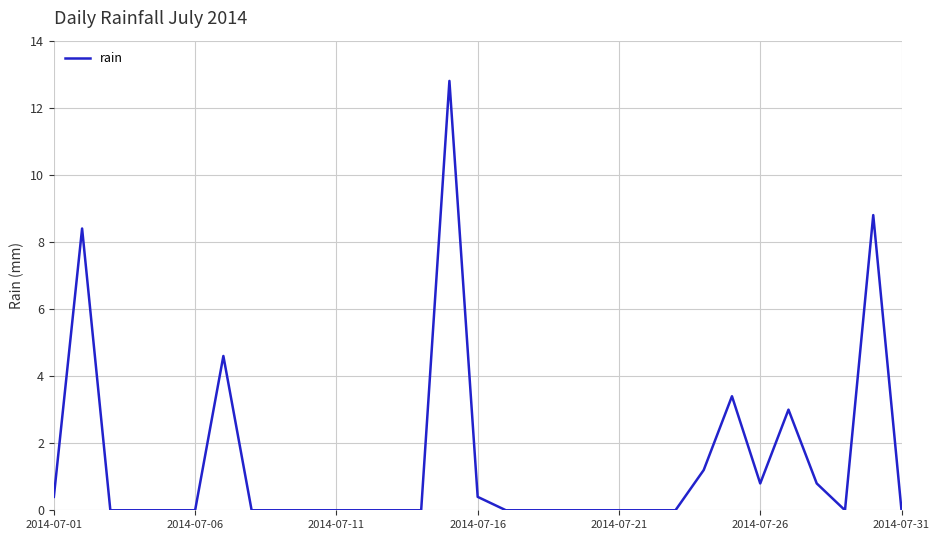

What is the difference between the maximum and minimum values?

12.8